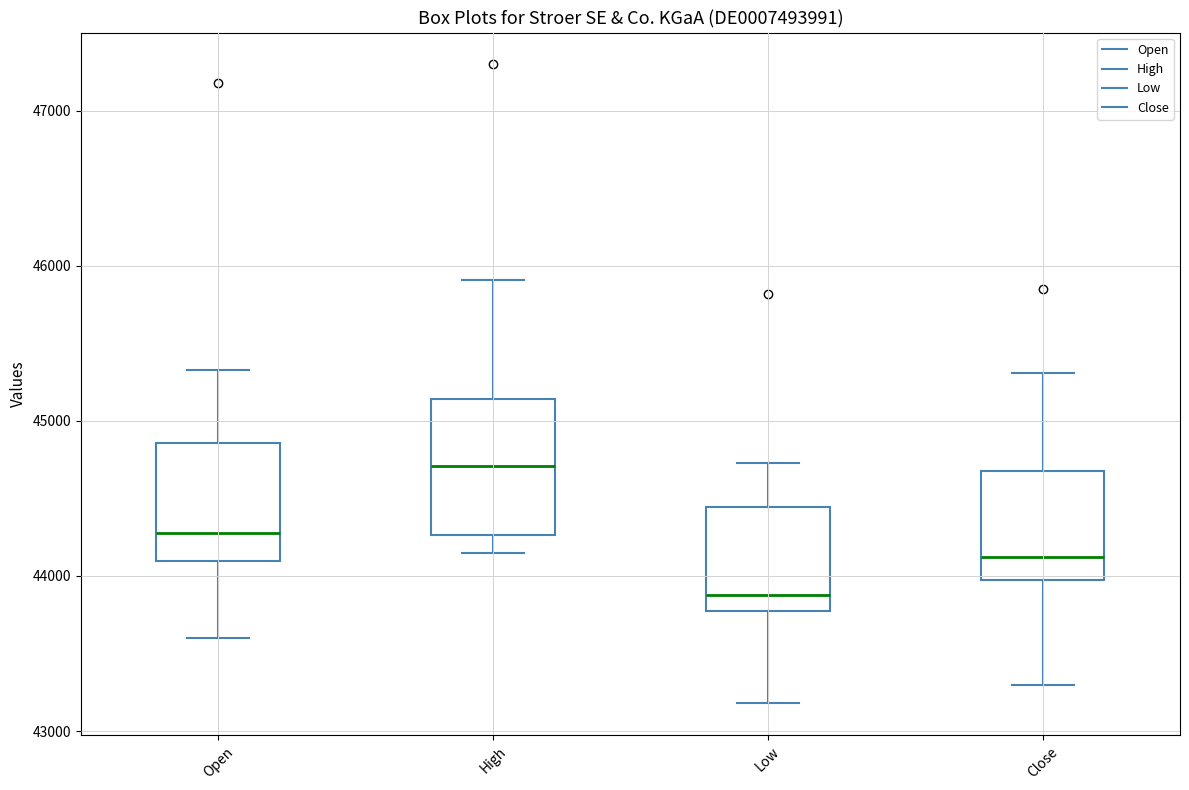

Reading left to right, read every box against the y-axis: the position of its median line, the range the box covers, and the ends of its whiskers. The values are not printed on the chart, so give them approximately, as read against the axis.

Open: median 44300, box 44100 to 44900, whiskers 43600 to 45300
High: median 44700, box 44300 to 45100, whiskers 44100 to 45900
Low: median 43900, box 43800 to 44400, whiskers 43200 to 44700
Close: median 44100, box 44000 to 44700, whiskers 43300 to 45300